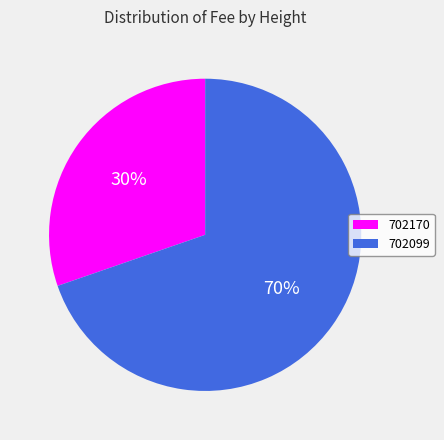

How many slices are in this pie chart?

2